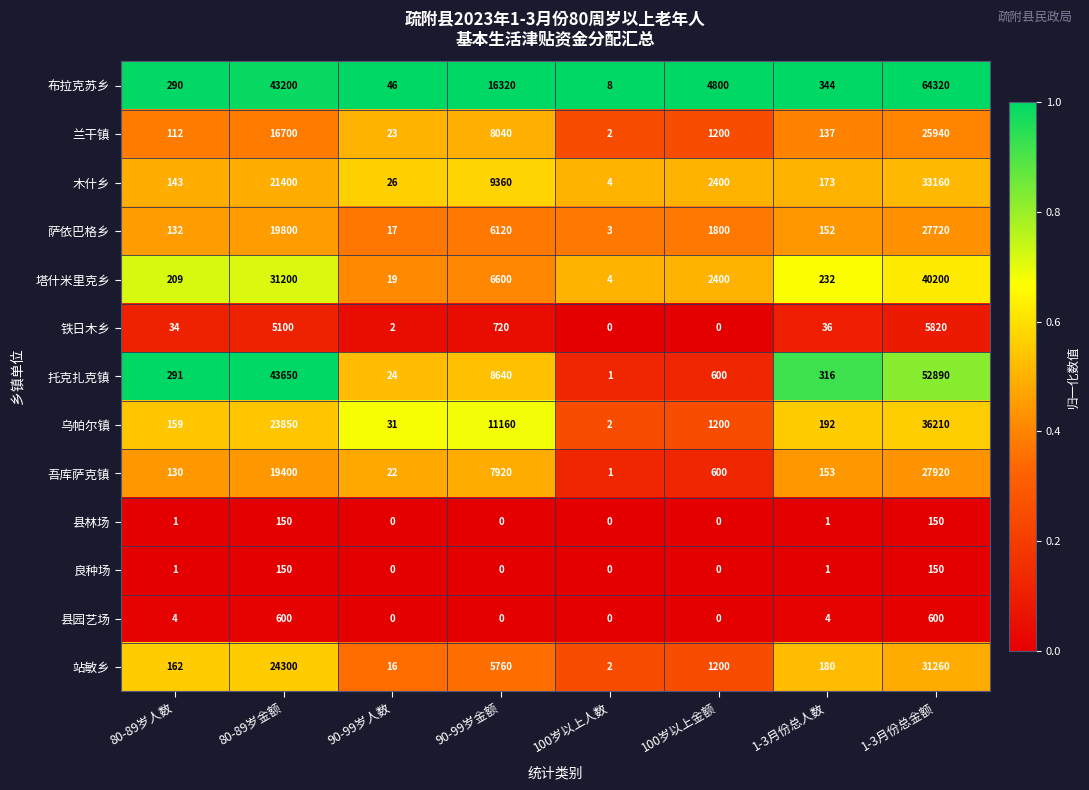

What is the total value across all series at 90-99岁金额?

80640